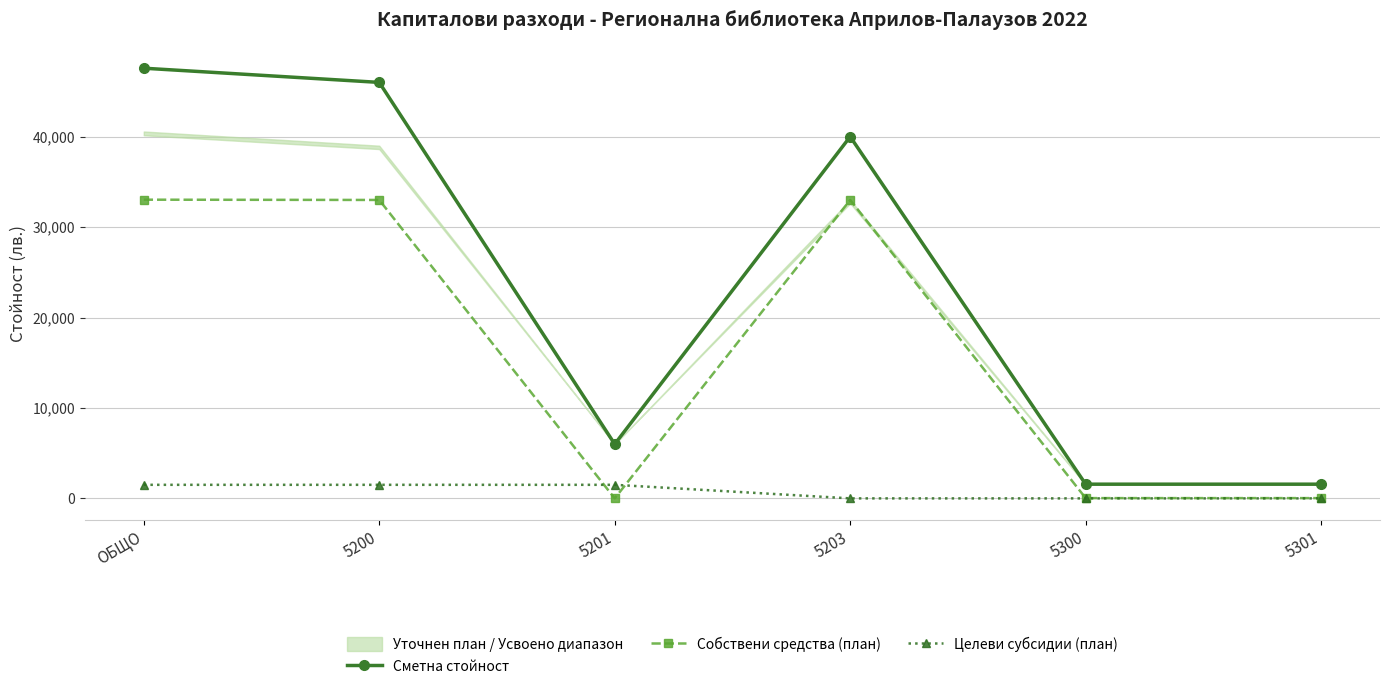

True or false: Собствени средства (план) and Сметна стойност cross at least once.

False